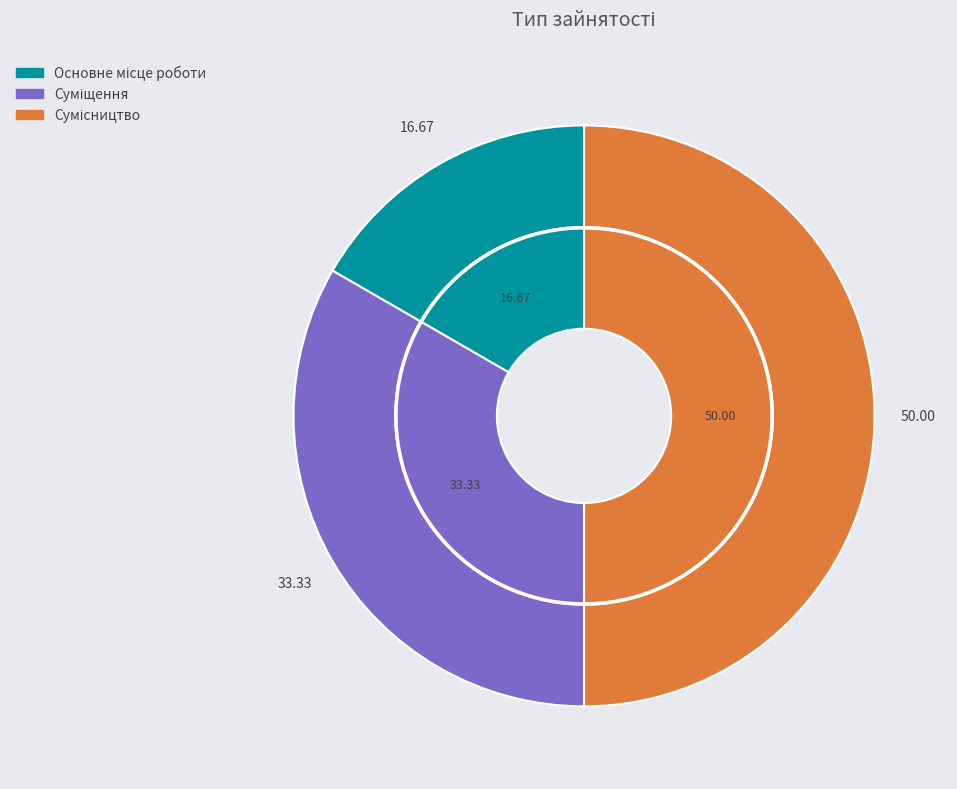

Is there any slice that represents more than half of the pie?

No